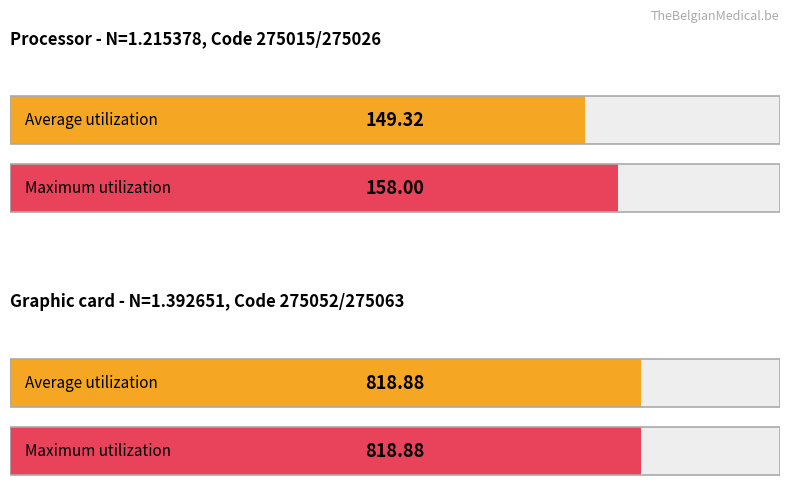

The Tegemoetkoming Ambulant (met voorkeur) series shows 130.6 at 275192. True or false?

False